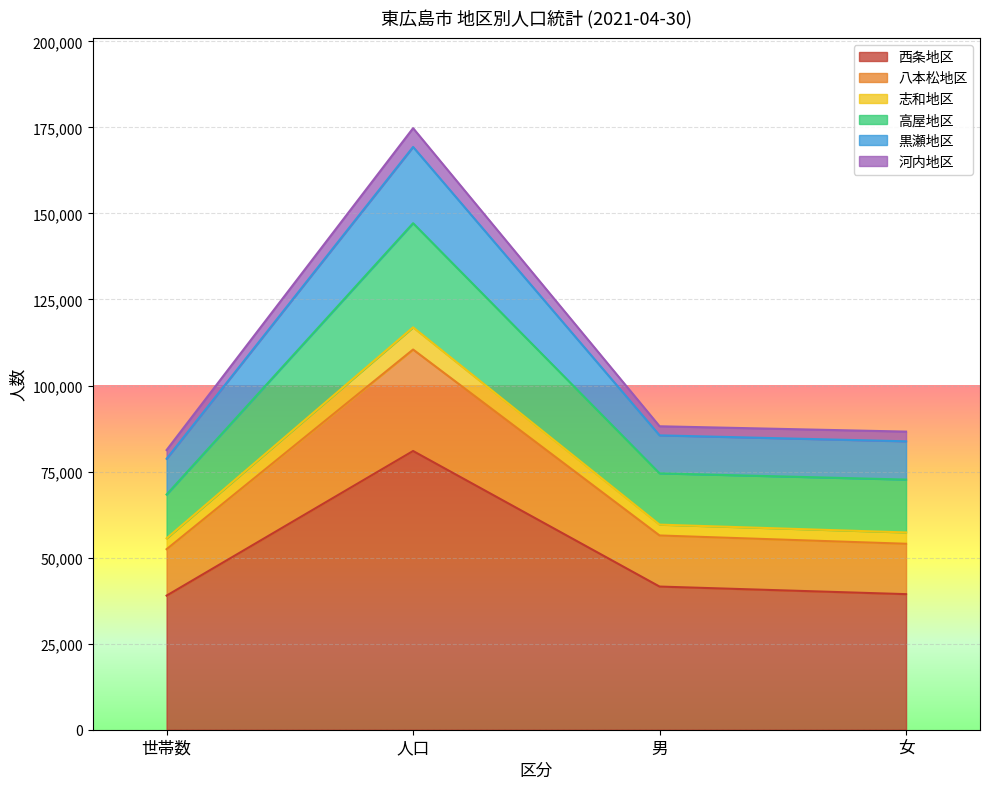

At which category is the sum across all series the highest?

人口